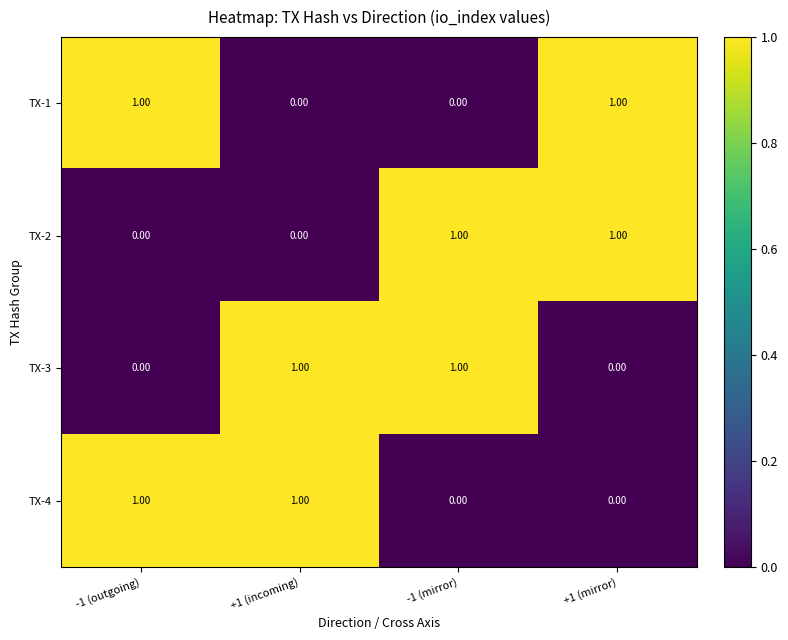

How many positive values does the TX-4 series have?

2